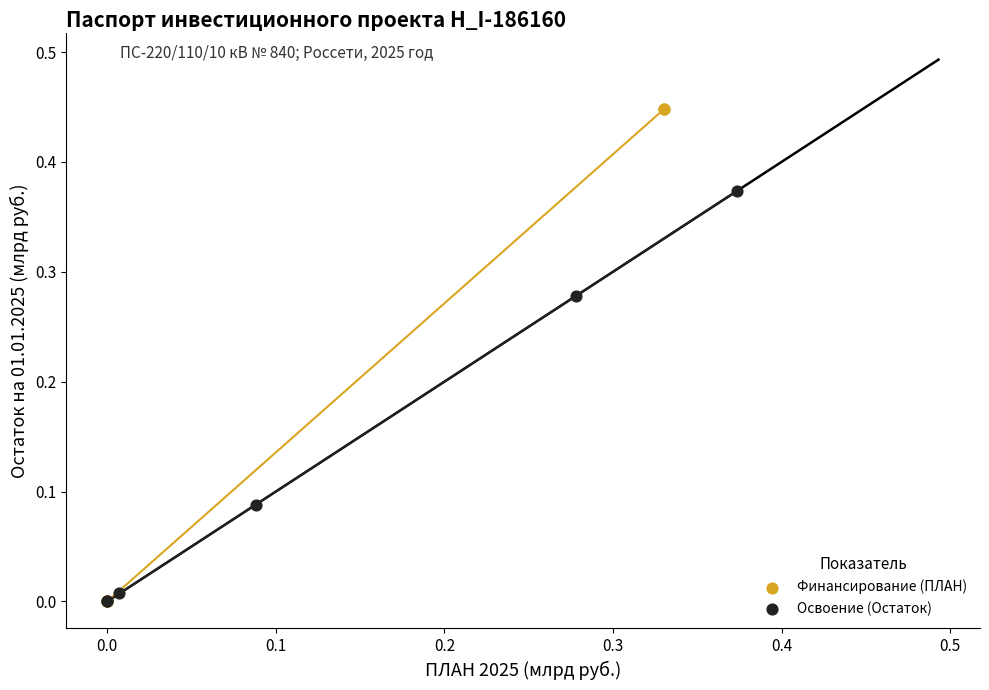

Which series contains the highest Y value?

Финансирование (ПЛАН)